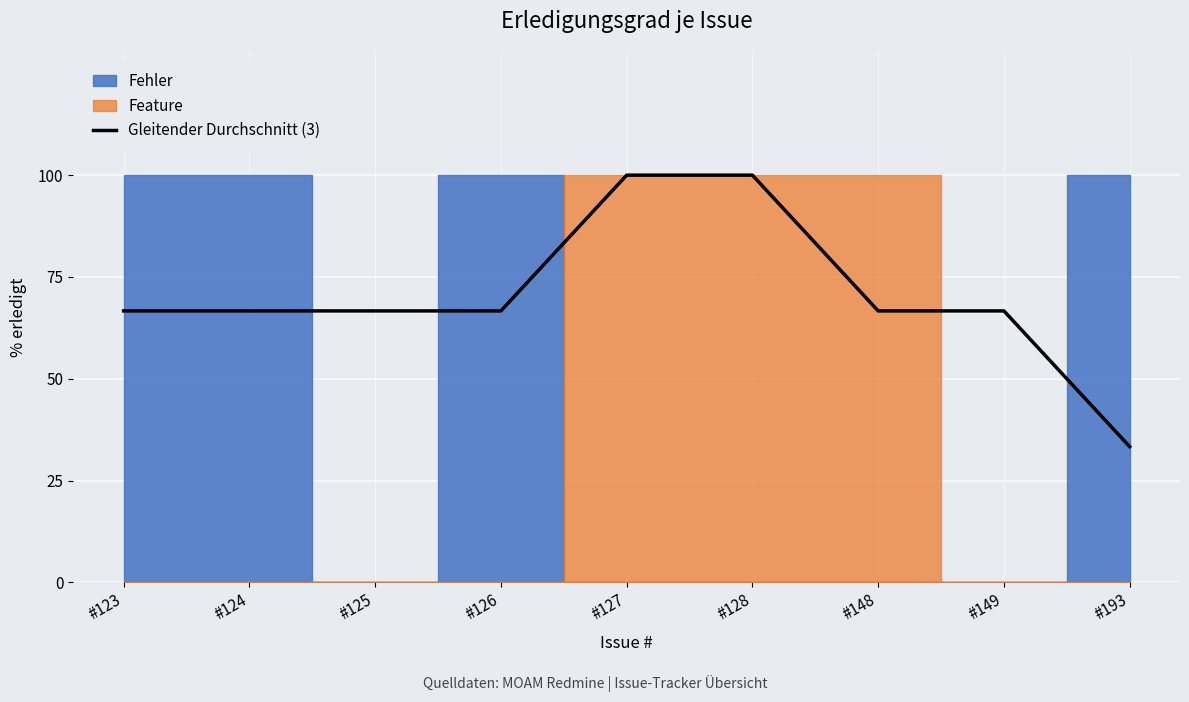

Reading right to left, transcribe all the data shown in this chart.

33.3	66.7	66.7	100.0	100.0	66.7	66.7	66.7	66.7